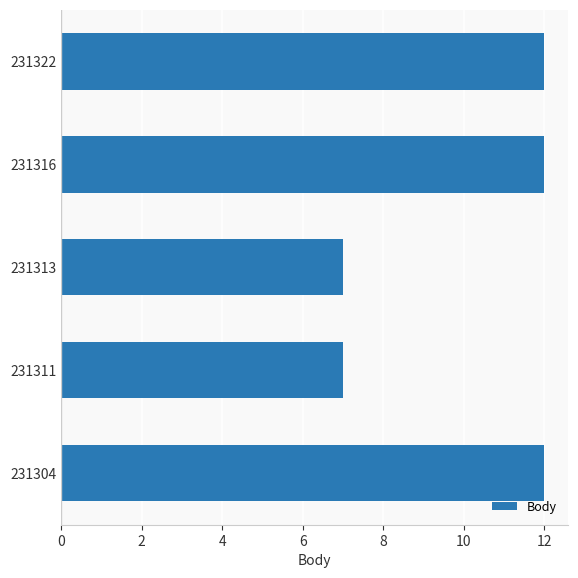

Between 231311 and 231304, which is larger?

231304